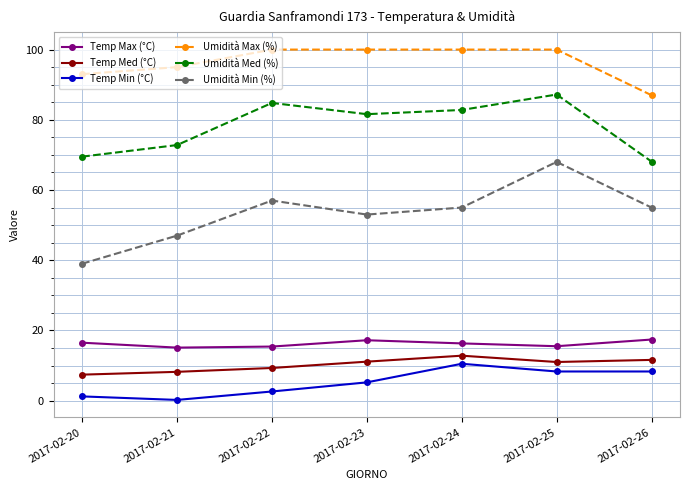

Which series has the widest spread of values?

Umidità Min (%)